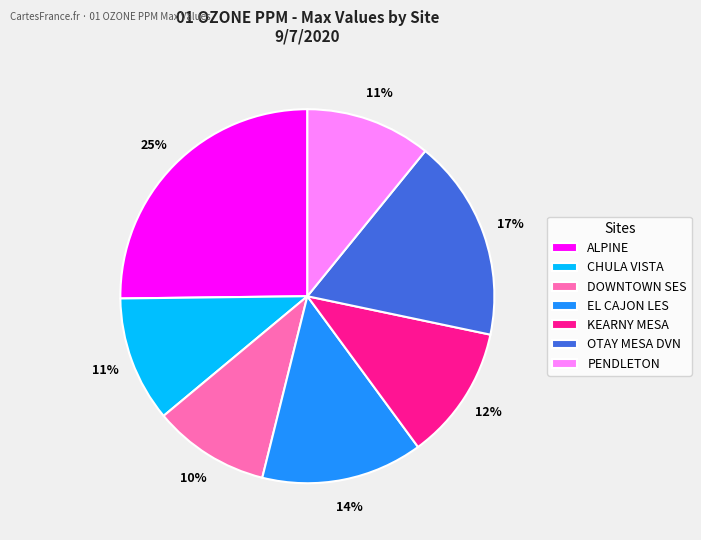

To the nearest percent, what is the combined percentage of ALPINE and DOWNTOWN SES?

35%